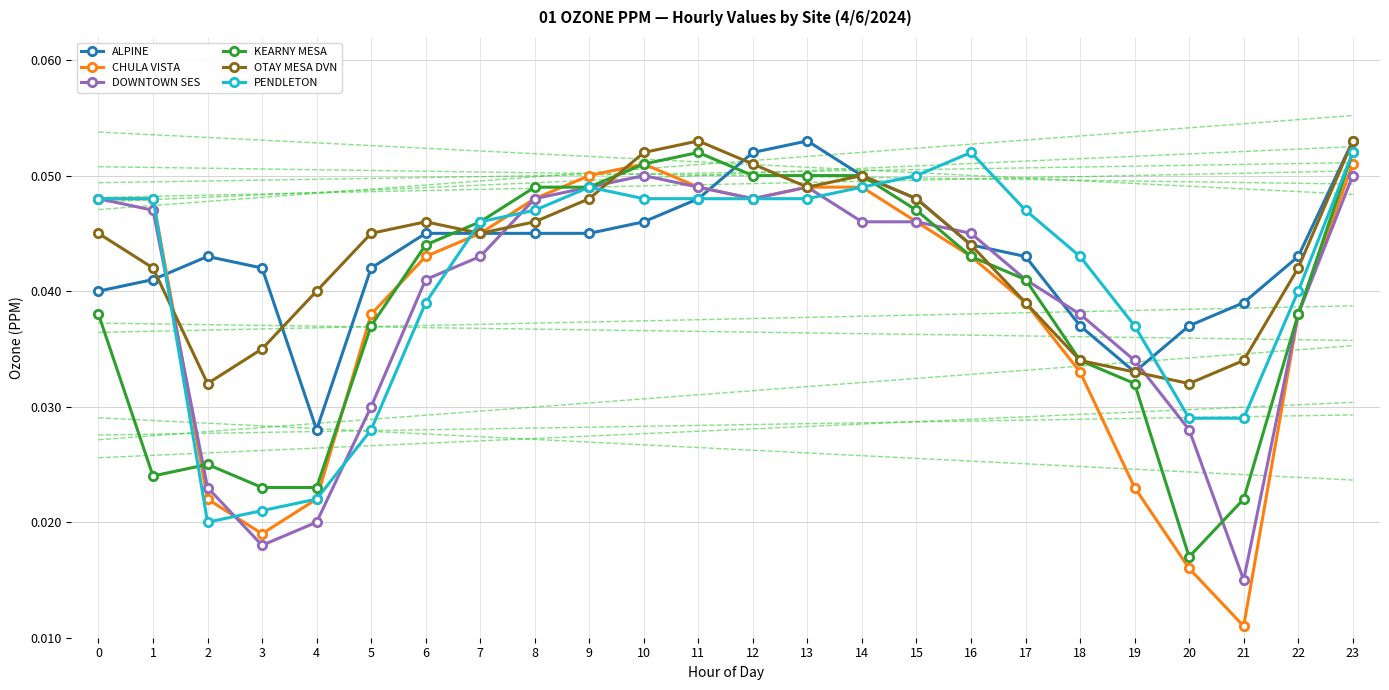

Is it true that DOWNTOWN SES equals 0.0 at 5?

False